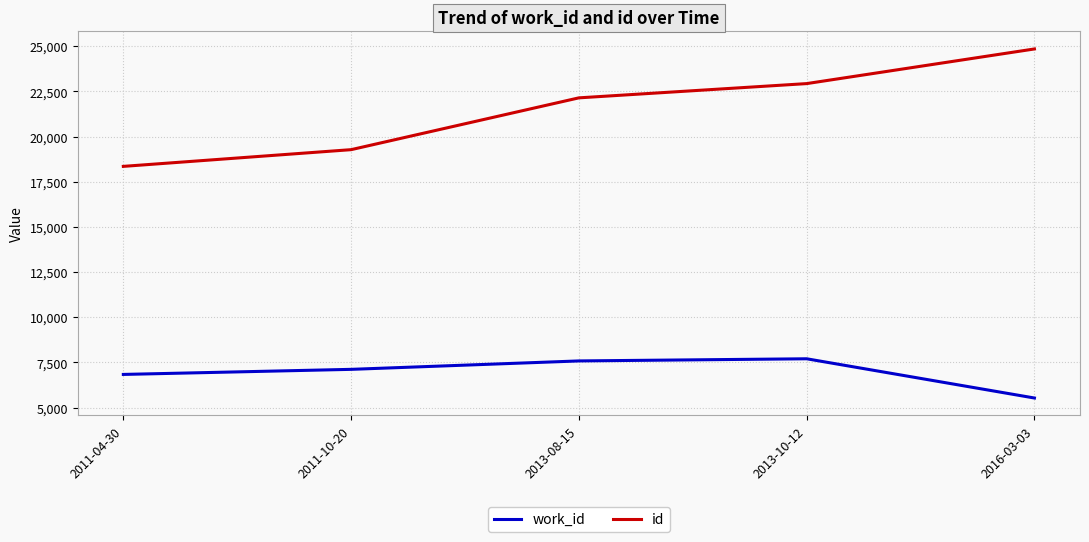

How many lines are shown in the chart?

2